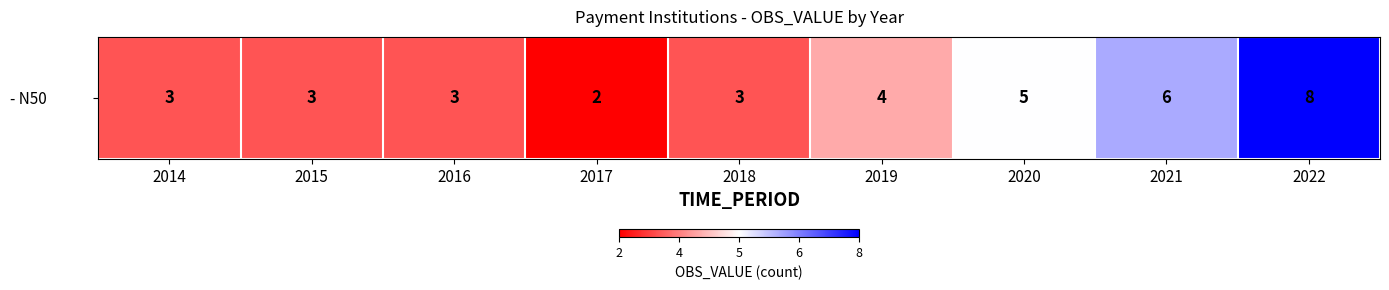

Which label corresponds to the smallest value in the chart?

2017